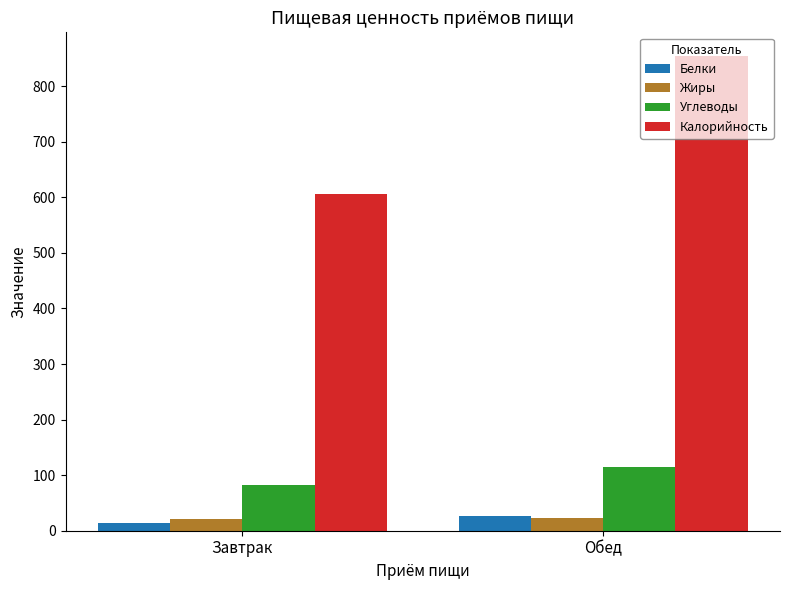

Are the bars horizontal?

No